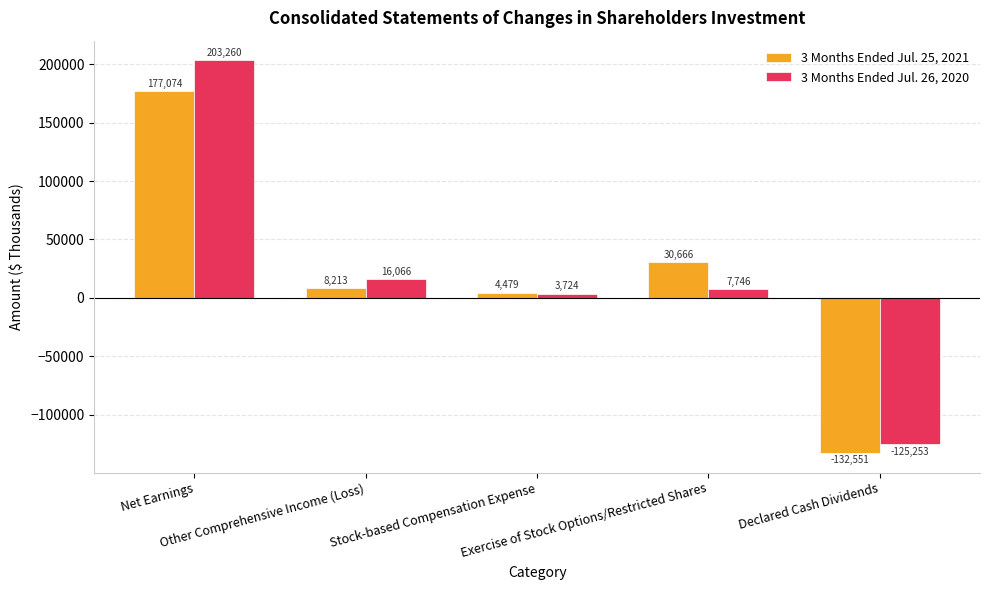

At which category does the chart reach its minimum across all series?

Declared Cash Dividends